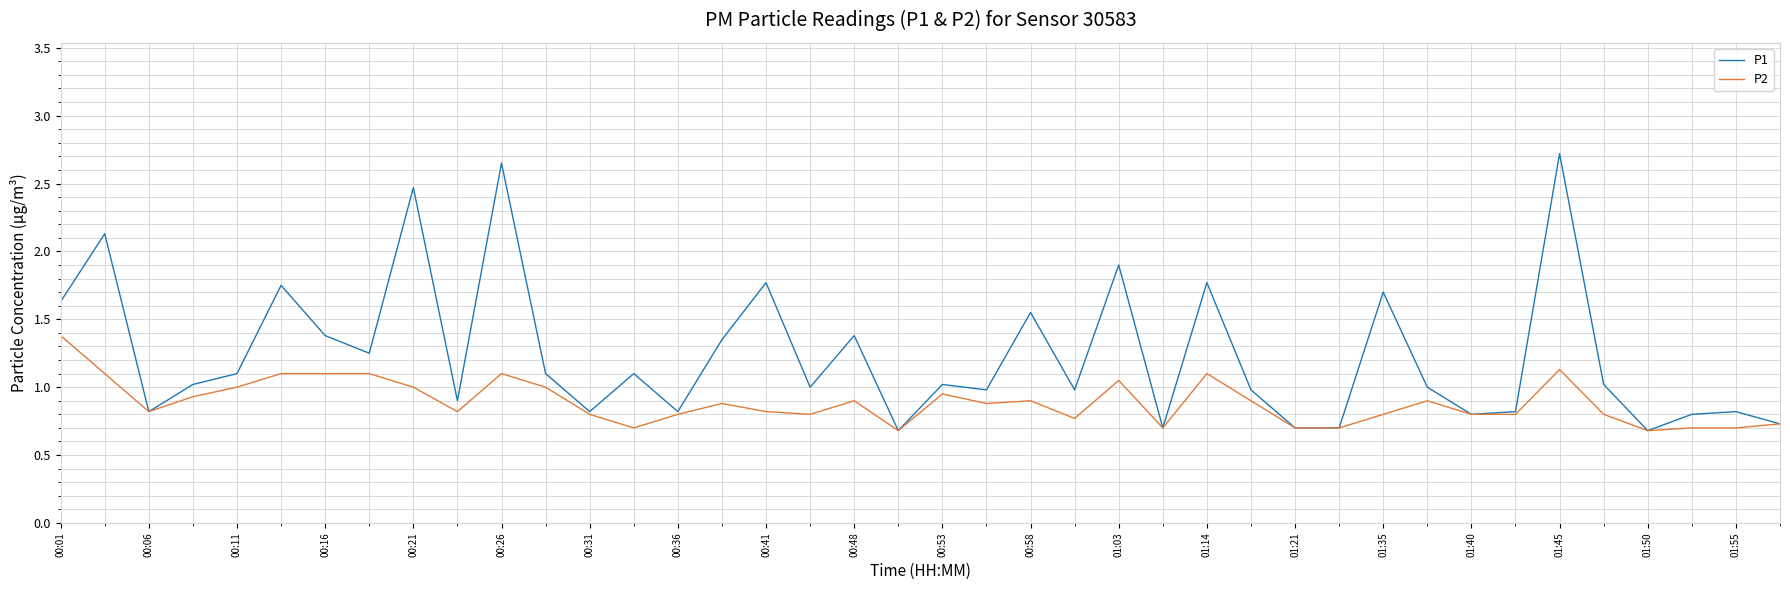

Which series has the largest total across all categories?

P1